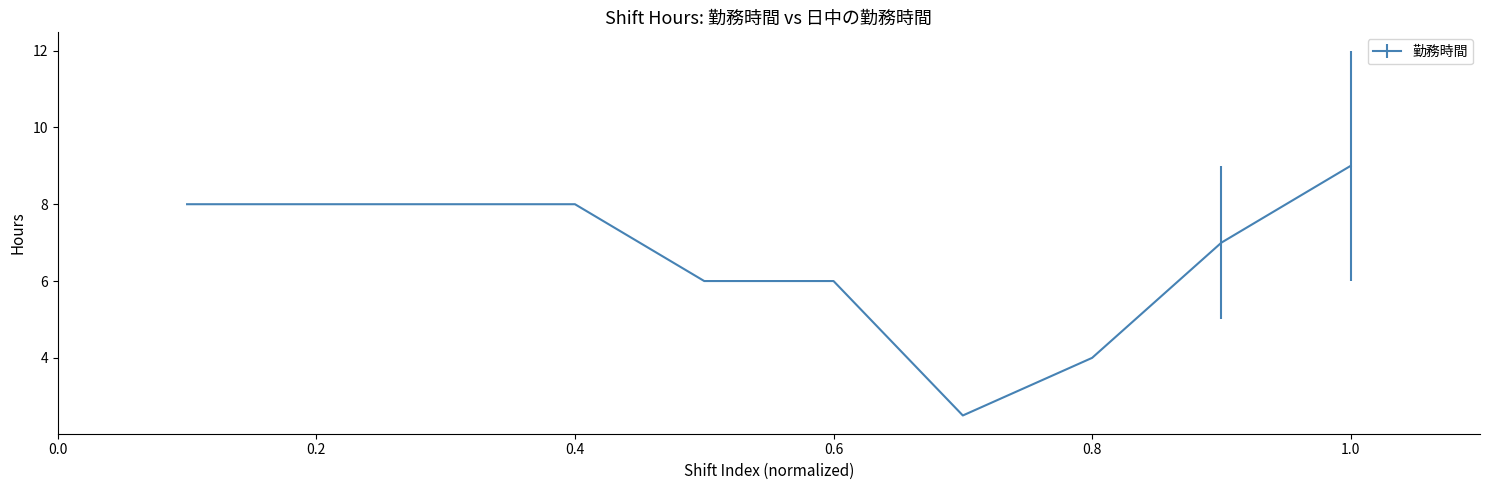

Reading left to right, what are all the values shown in this chart?

8.0	8.0	8.0	8.0	6.0	6.0	2.5	4.0	7.0	9.0